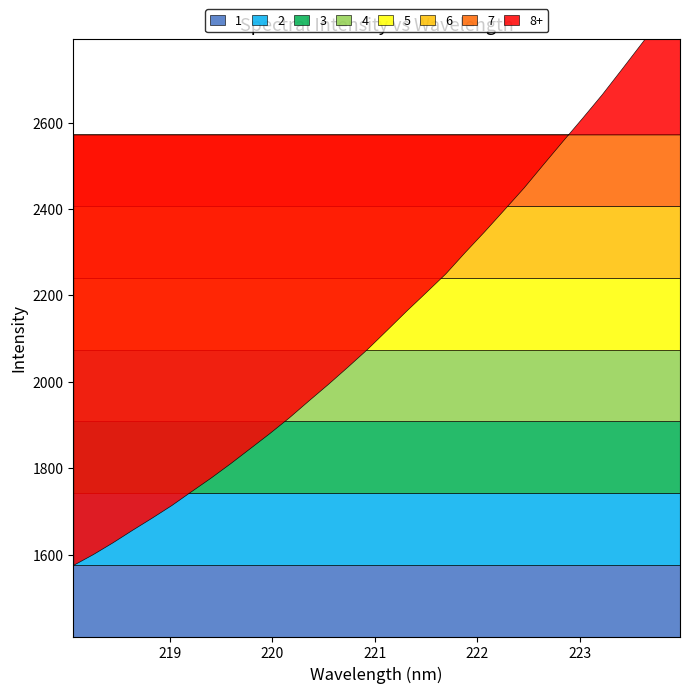

What is the difference between the y values at 17 and 14?

129.5